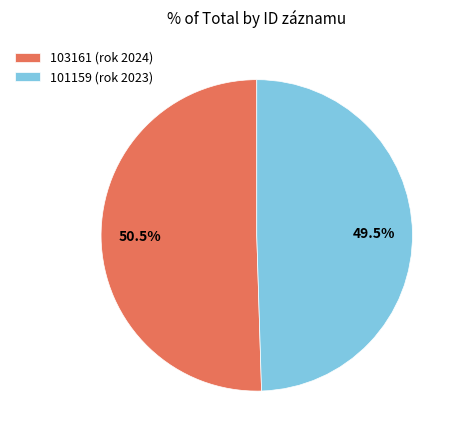

Rank the categories by value from highest to lowest.

103161 (rok 2024), 101159 (rok 2023)